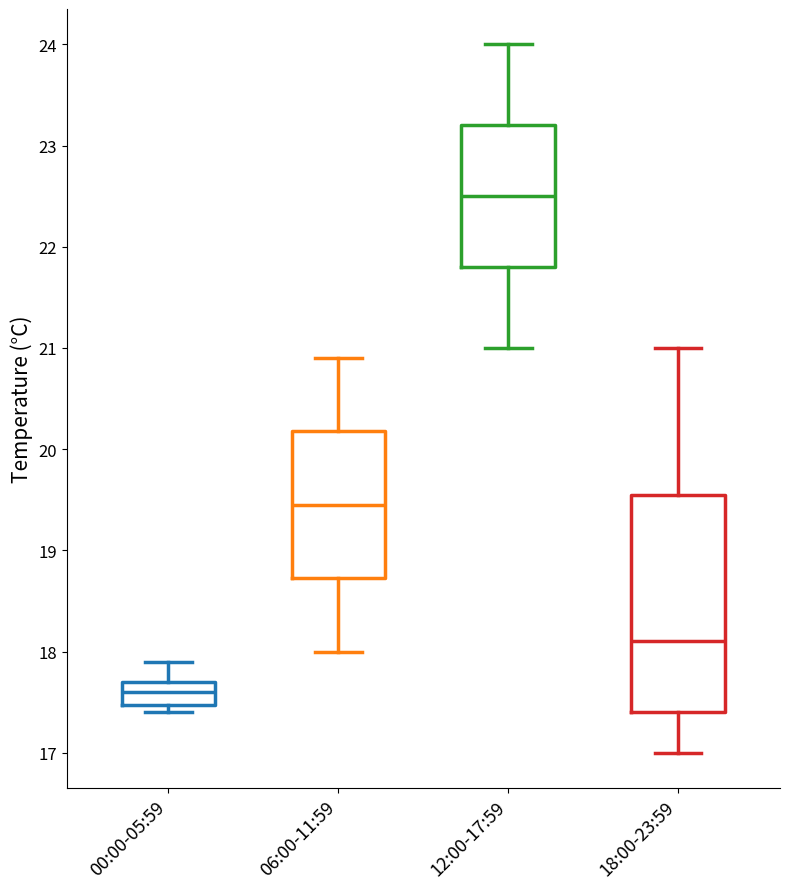

Reading left to right, transcribe this box plot: for each box, give where its median line is, the range the box spans, and where its two whiskers end, as read against the y-axis. The values are not printed on the chart, so give them approximately, as read against the axis.

00:00-05:59: median 17.6, box 17.5 to 17.7, whiskers 17.4 to 17.9
06:00-11:59: median 19.5, box 18.7 to 20.2, whiskers 18.0 to 20.9
12:00-17:59: median 22.5, box 21.8 to 23.2, whiskers 21.0 to 24.0
18:00-23:59: median 18.1, box 17.4 to 19.6, whiskers 17.0 to 21.0